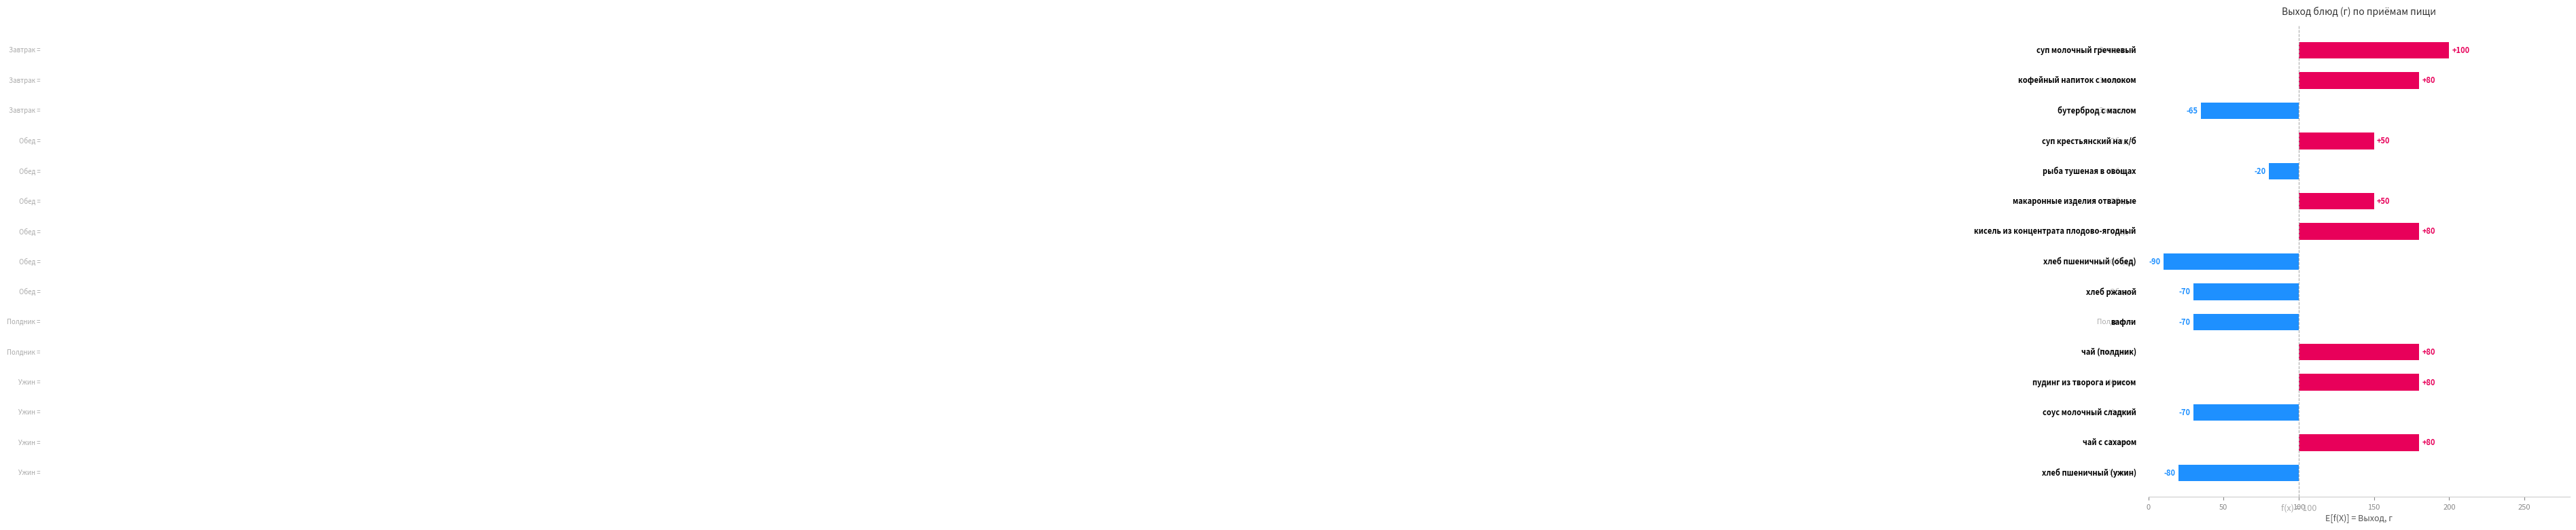

What is the difference between the values at 8 and 11?

150